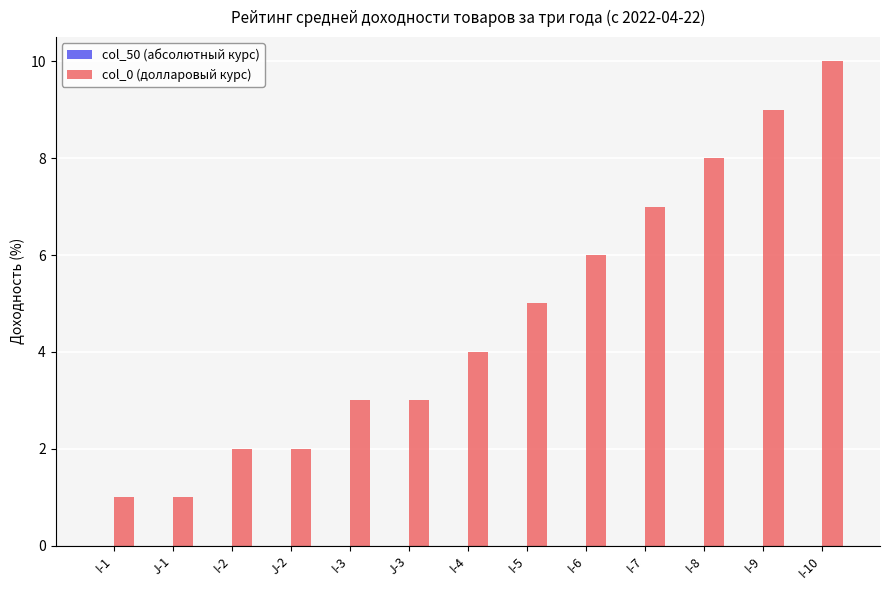

How many distinct data groups are displayed?

1